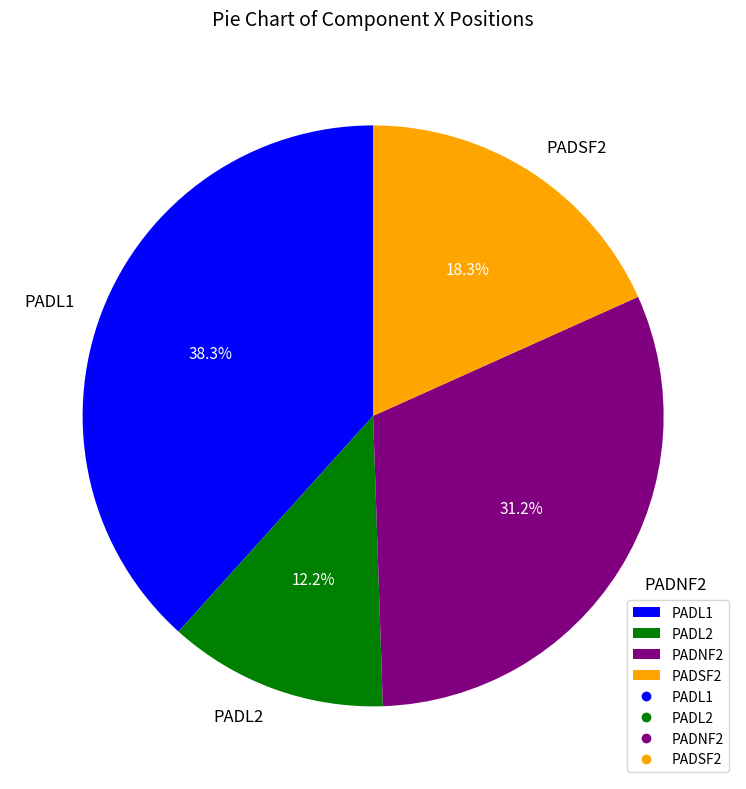

To the nearest percent, what is the average slice percentage?

25%